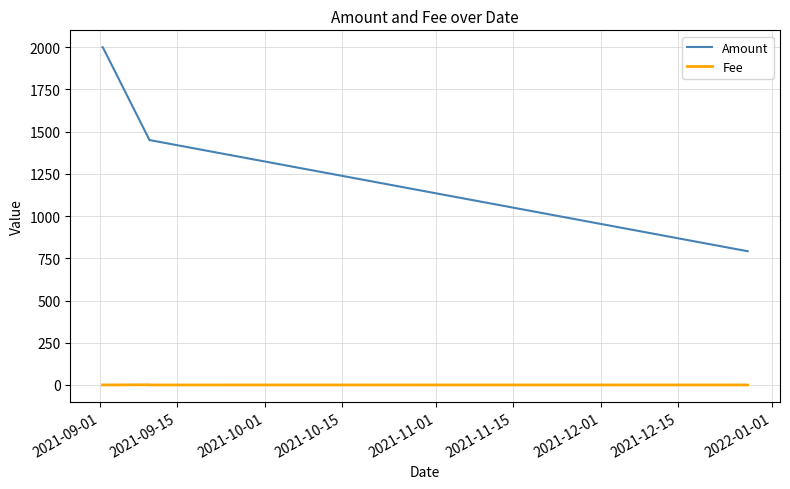

Does the chart display data point markers on the line(s)?

No